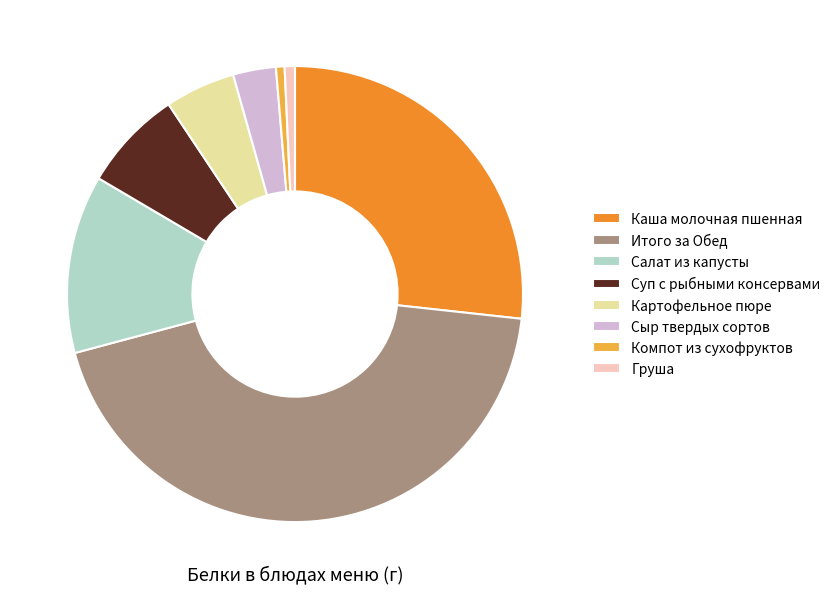

How many slices are in this pie chart?

8